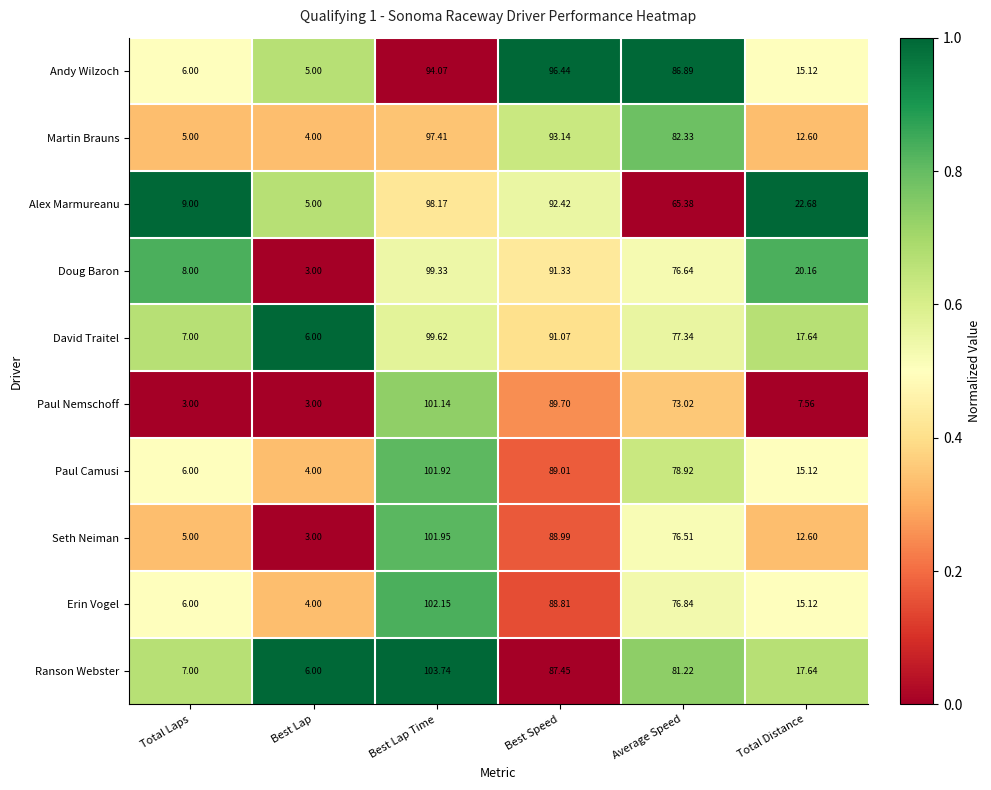

List the series in order of their peak value, highest first.

Ranson Webster, Erin Vogel, Seth Neiman, Paul Camusi, Paul Nemschoff, David Traitel, Doug Baron, Alex Marmureanu, Martin Brauns, Andy Wilzoch